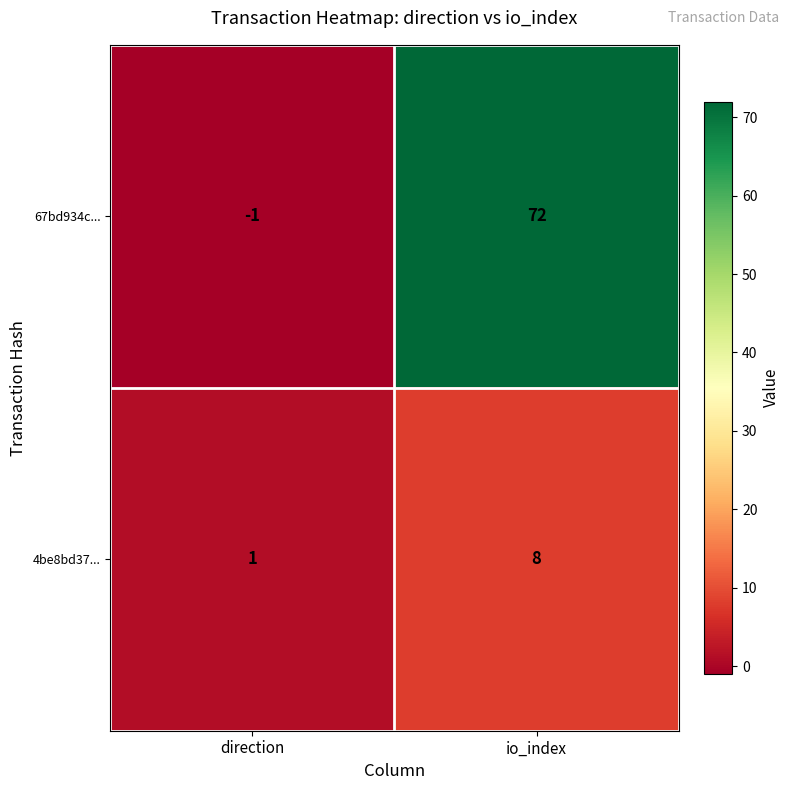

What is the difference between the maximum and minimum values in the 4be8bd37... series?

7